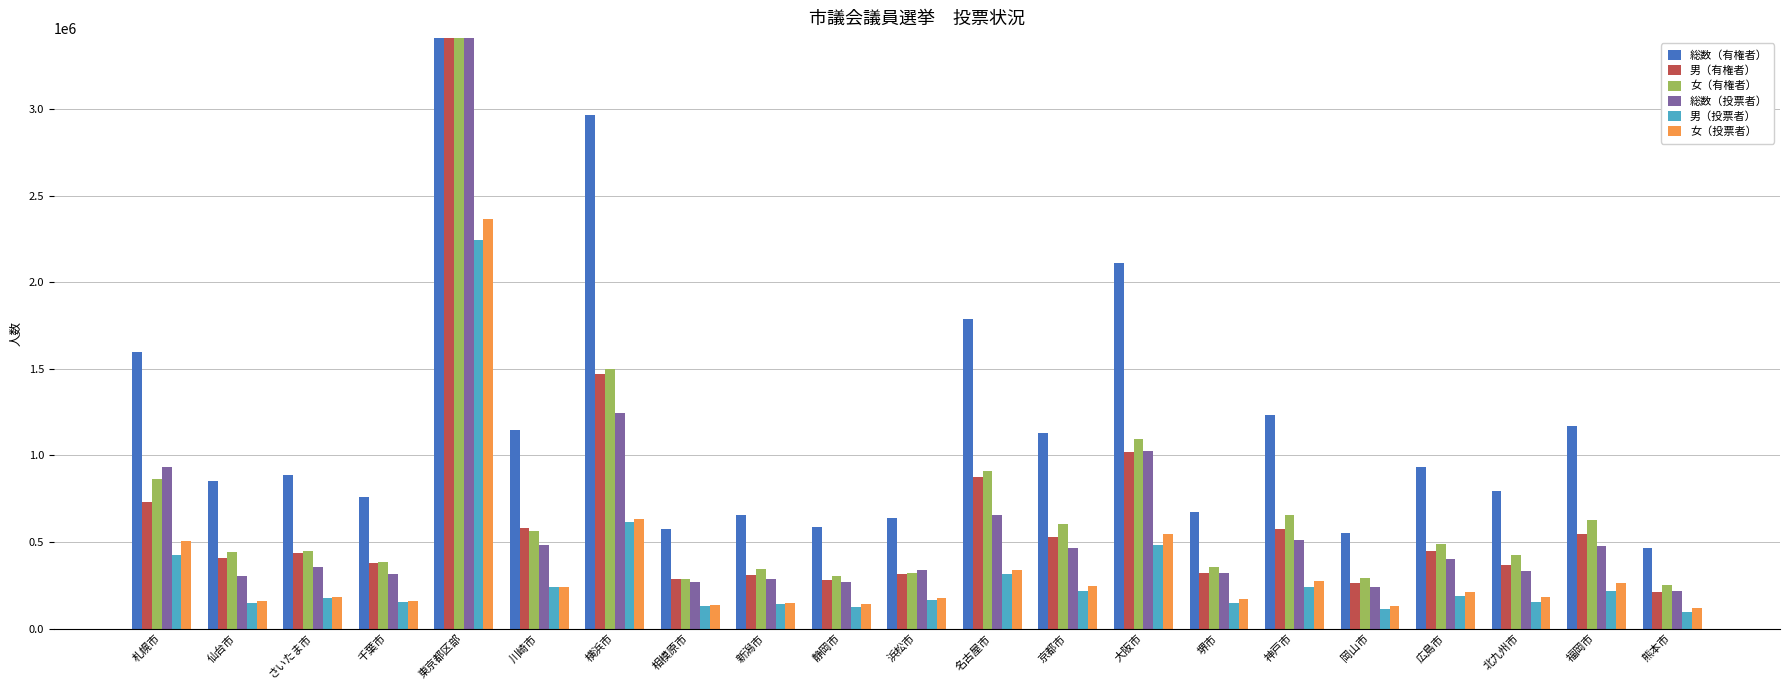

What is the label of the 6th bar from the left?

川崎市